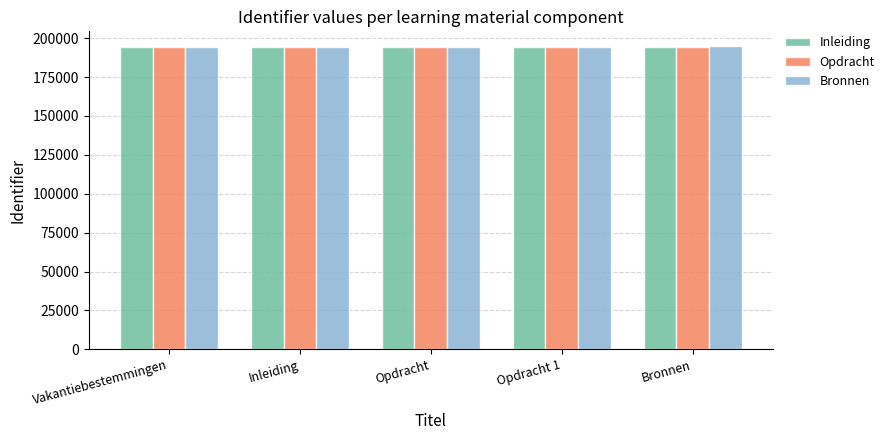

What is the maximum value shown in the chart?

194680